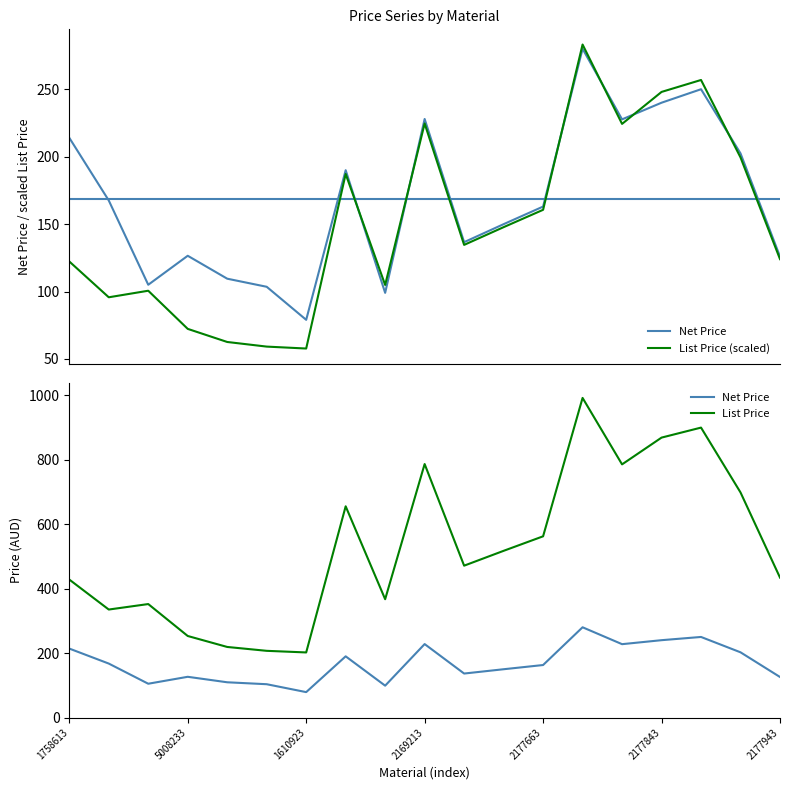

At which category is the sum across all series the highest?

13